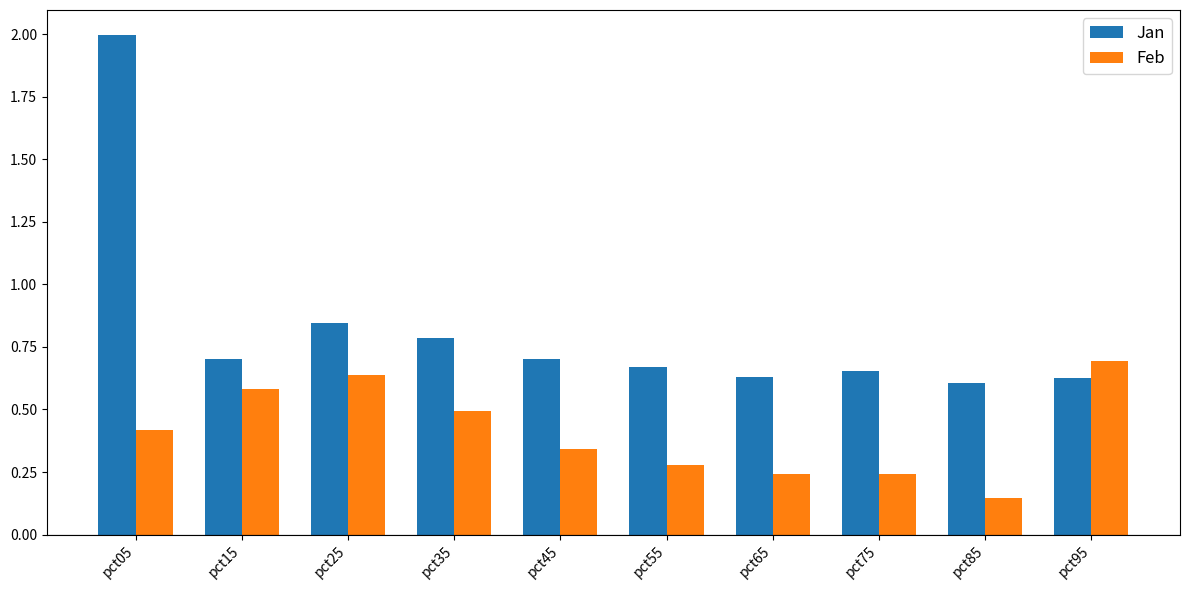

The Jan series shows 0.5 at pct35. True or false?

False